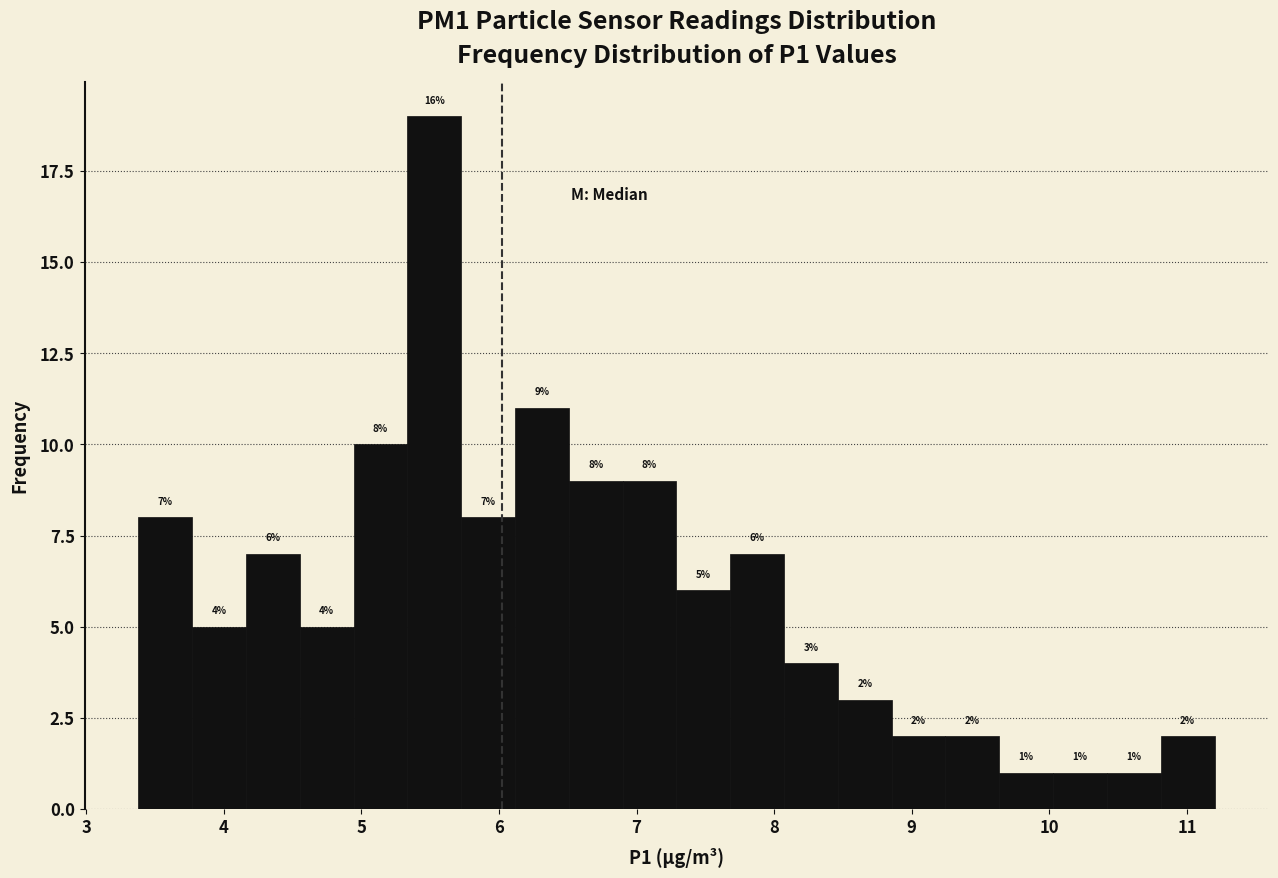

Read against the x-axis, roughly where is the centre of the tallest bar?

5.5